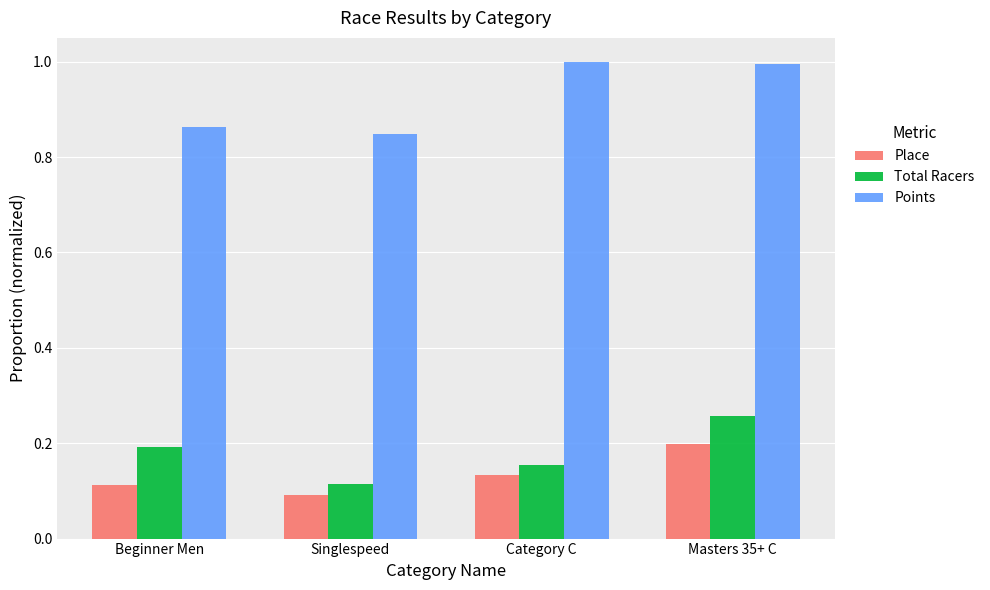

Are the bars horizontal?

No